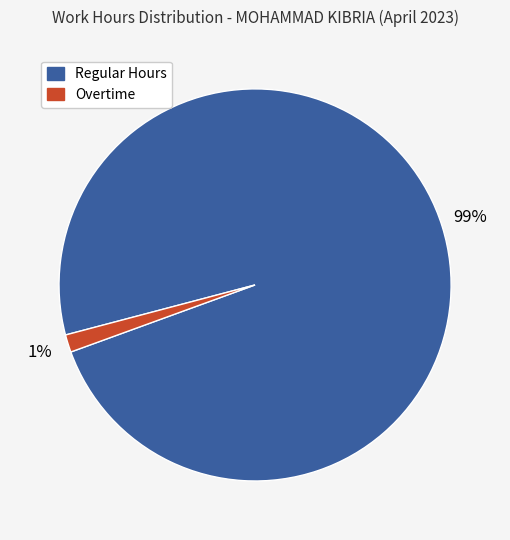

Does any single category account for the majority?

Yes